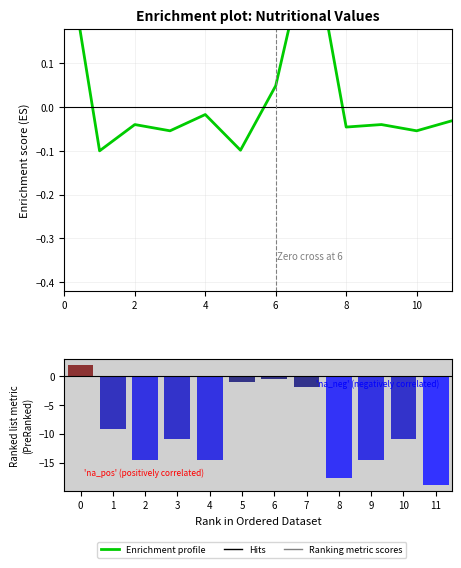

How many positive values does the Ranking metric scores series have?

1